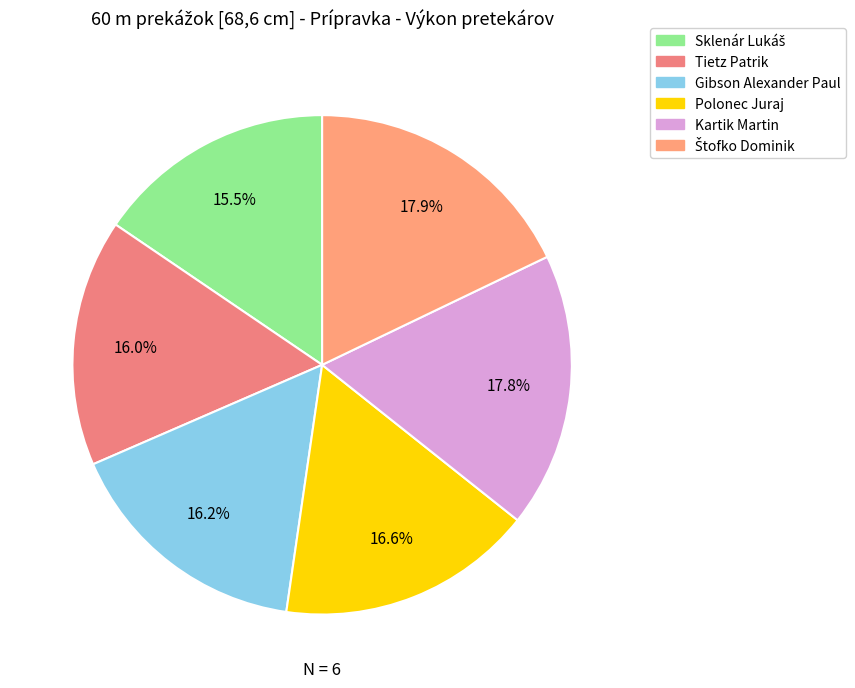

The Gibson Alexander Paul slice represents 16% of the pie. True or false?

True